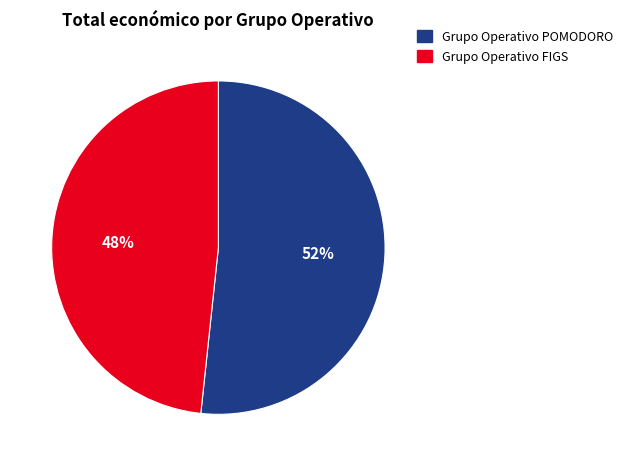

Which slice is the smallest?

Grupo Operativo FIGS